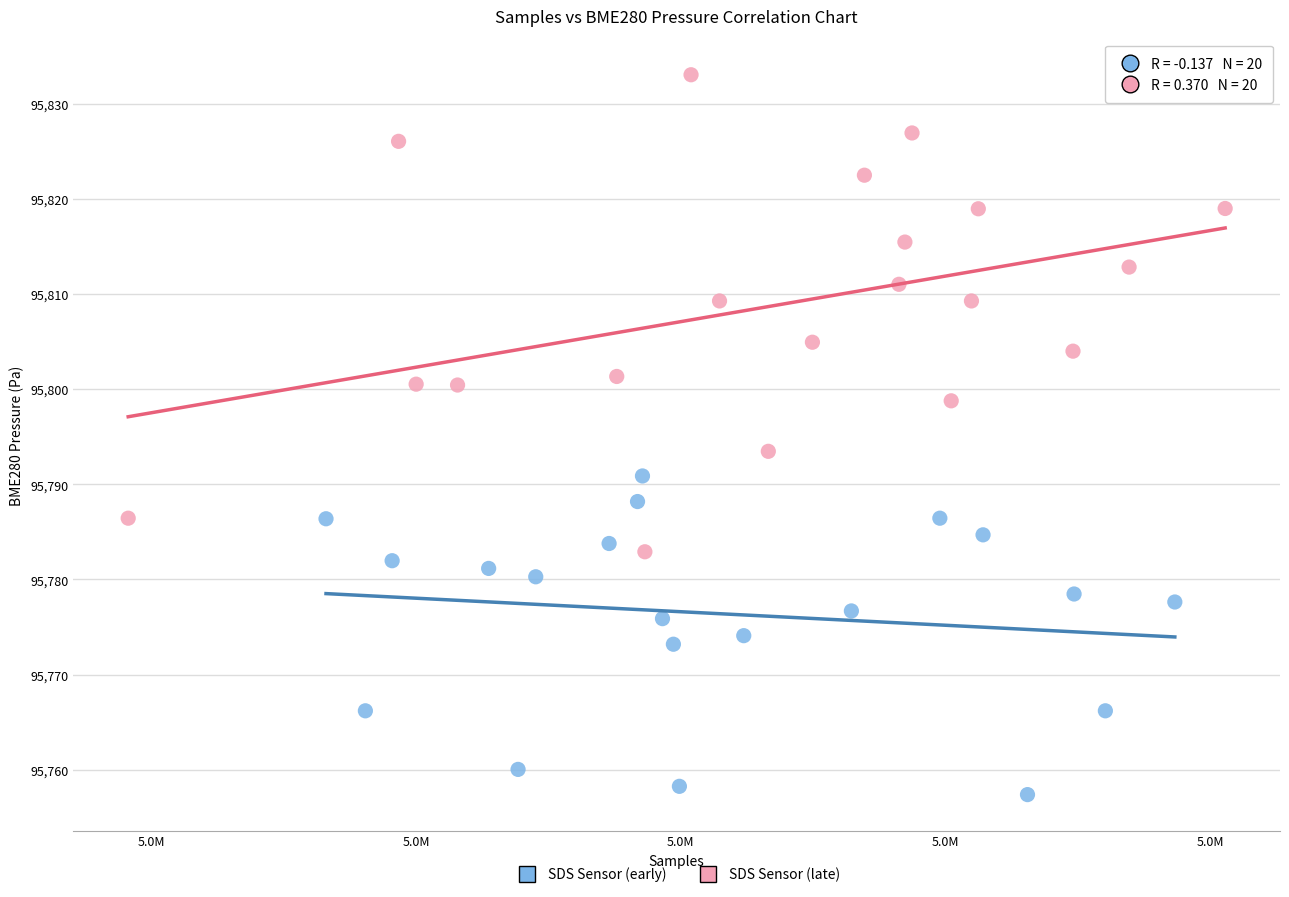

Which series contains the lowest Y value?

SDS Sensor (early)